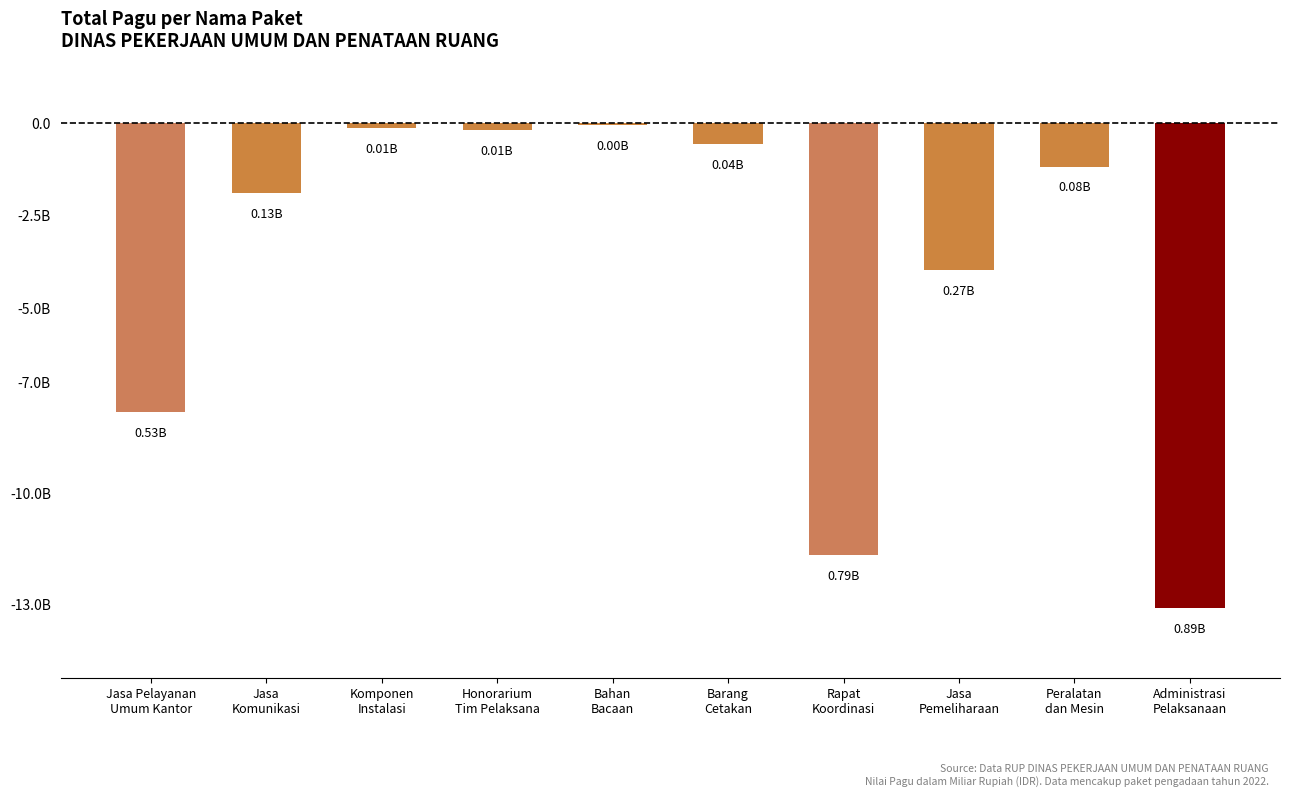

Are the bars horizontal?

No